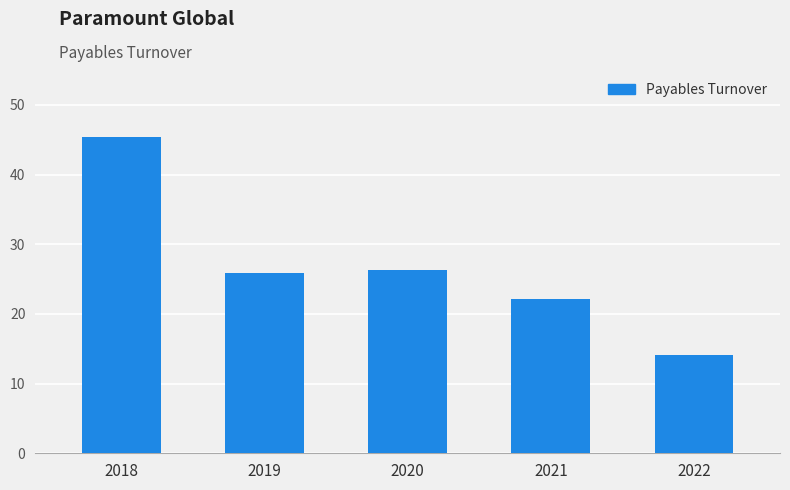

Does the chart contain any negative values?

No